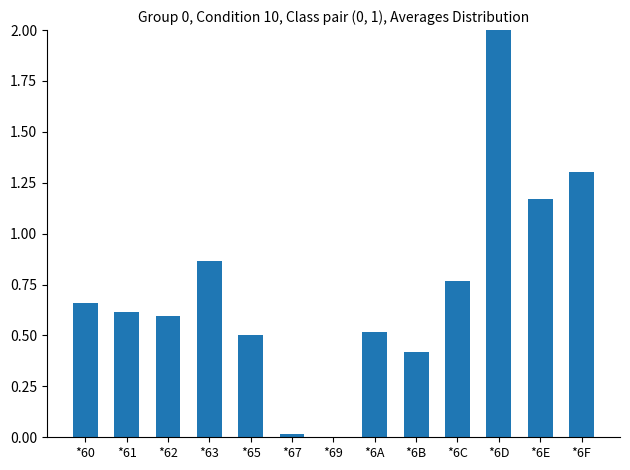

Does the chart contain stacked bars?

No